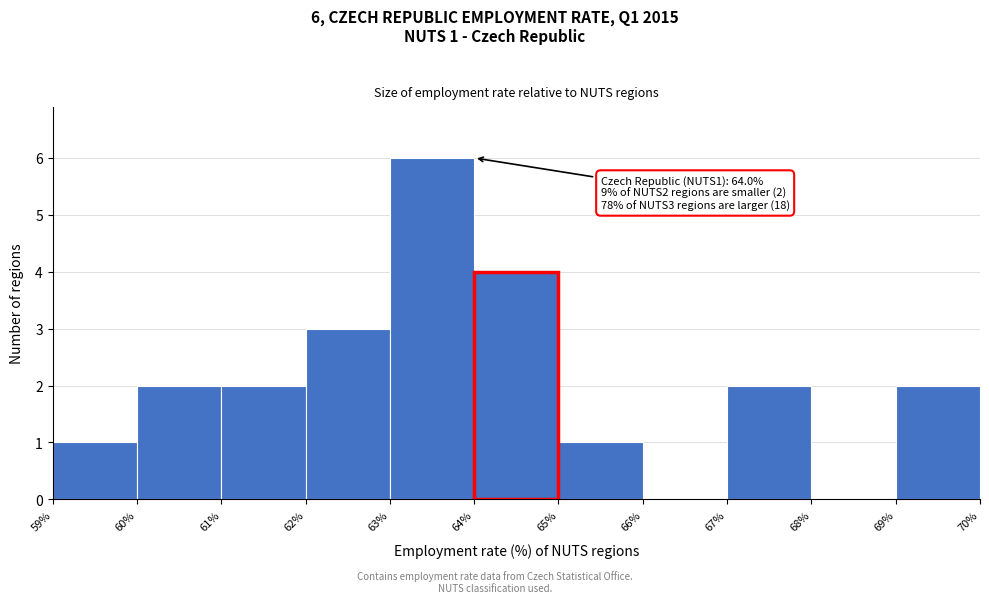

Which range on the x-axis has the tallest bar?

63% to 64%